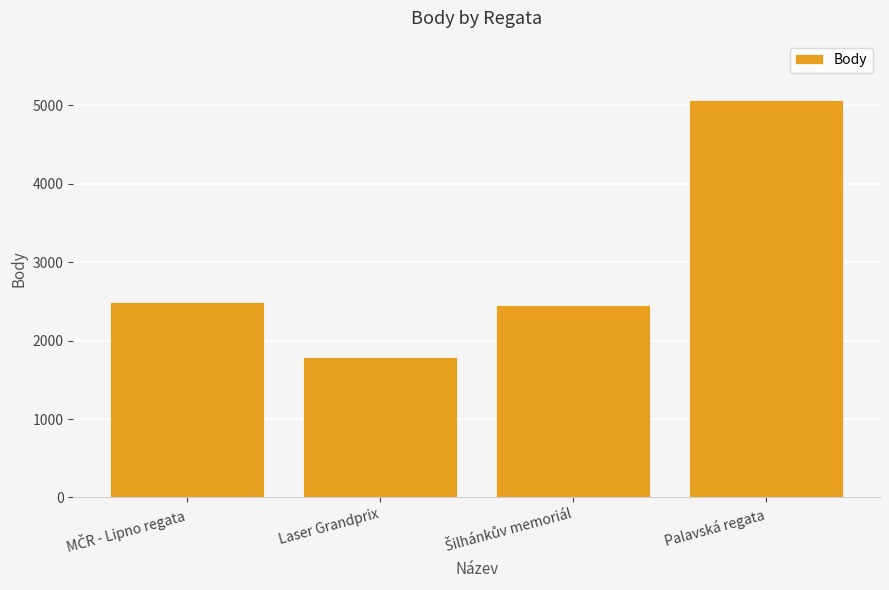

What is the value of the 2nd bar from the left?

1787